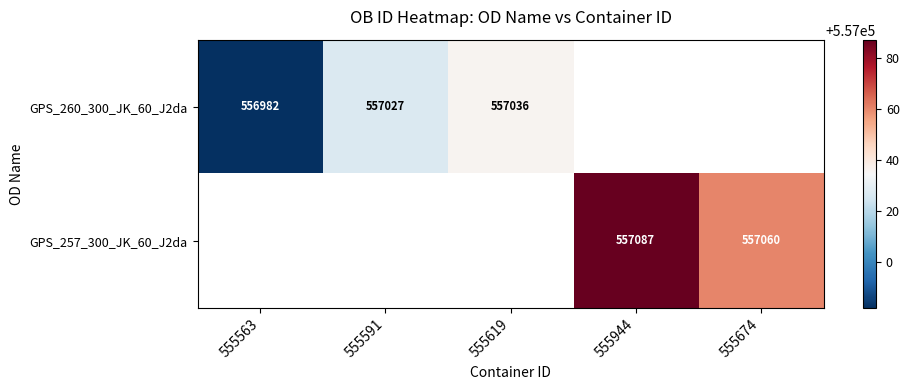

Between 555563 and 555619, which is larger?

555619